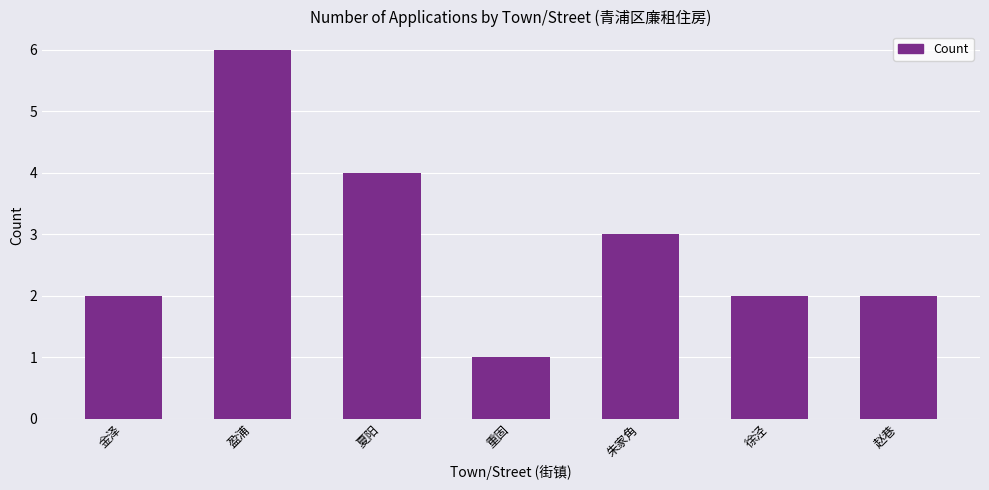

Reading left to right, list all the values displayed in this chart.

金泽=2	盈浦=6	夏阳=4	重固=1	朱家角=3	徐泾=2	赵巷=2